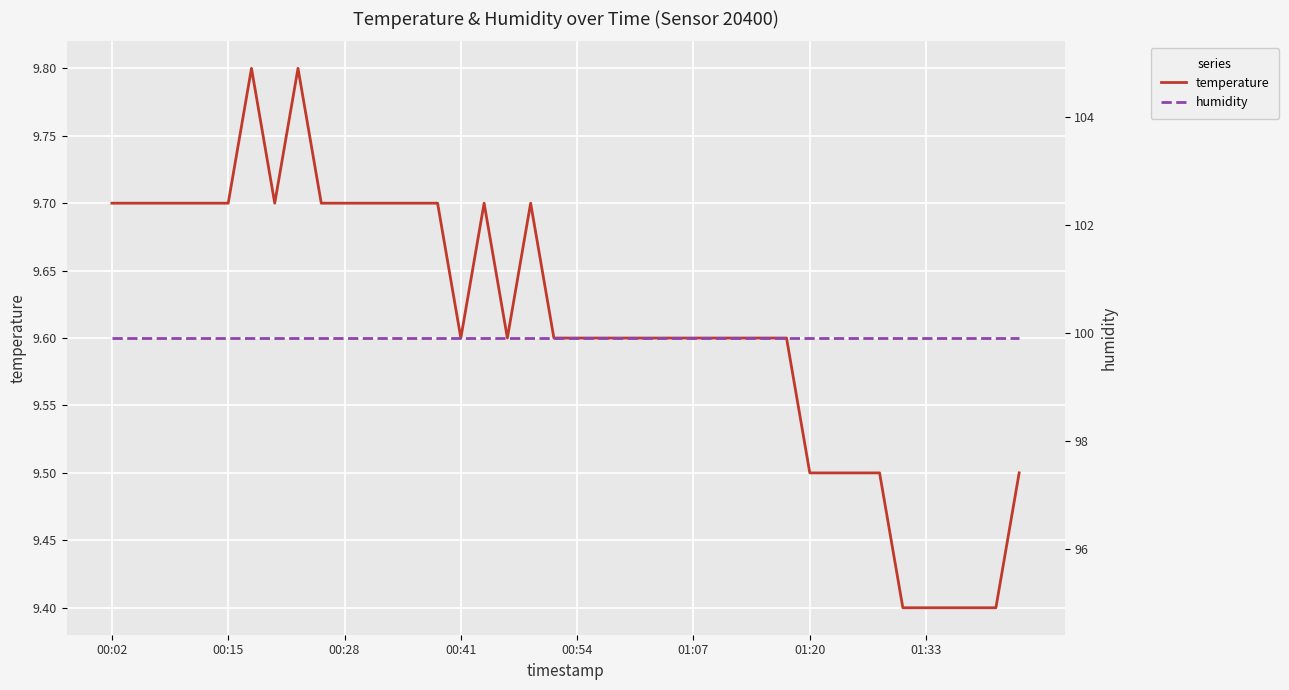

The temperature series shows 15.8 at 01:07. True or false?

False